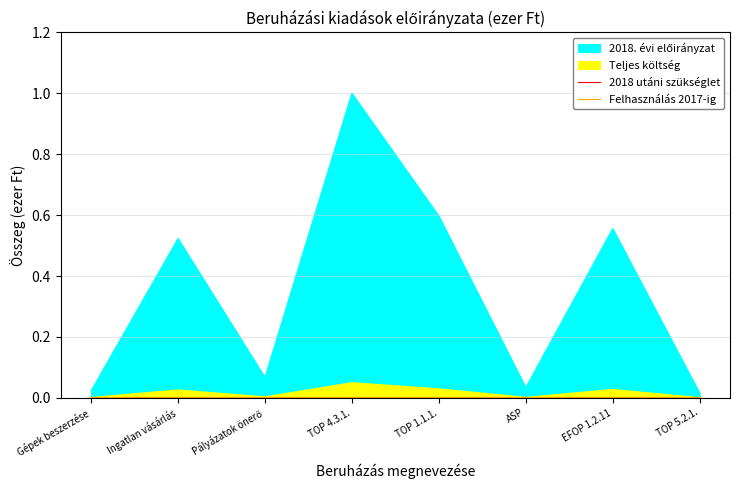

The Felhasználás 2017-ig series shows 0.0 at ASP. True or false?

False